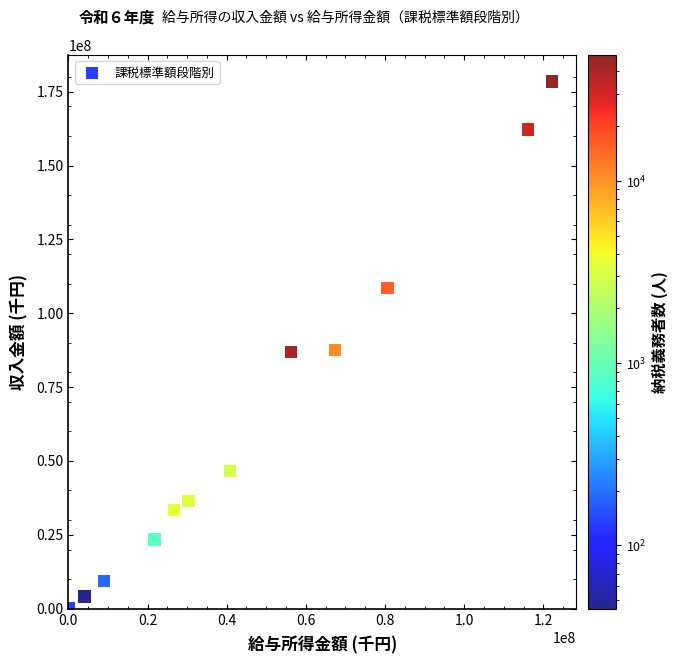

What is the average Y value?

64770265